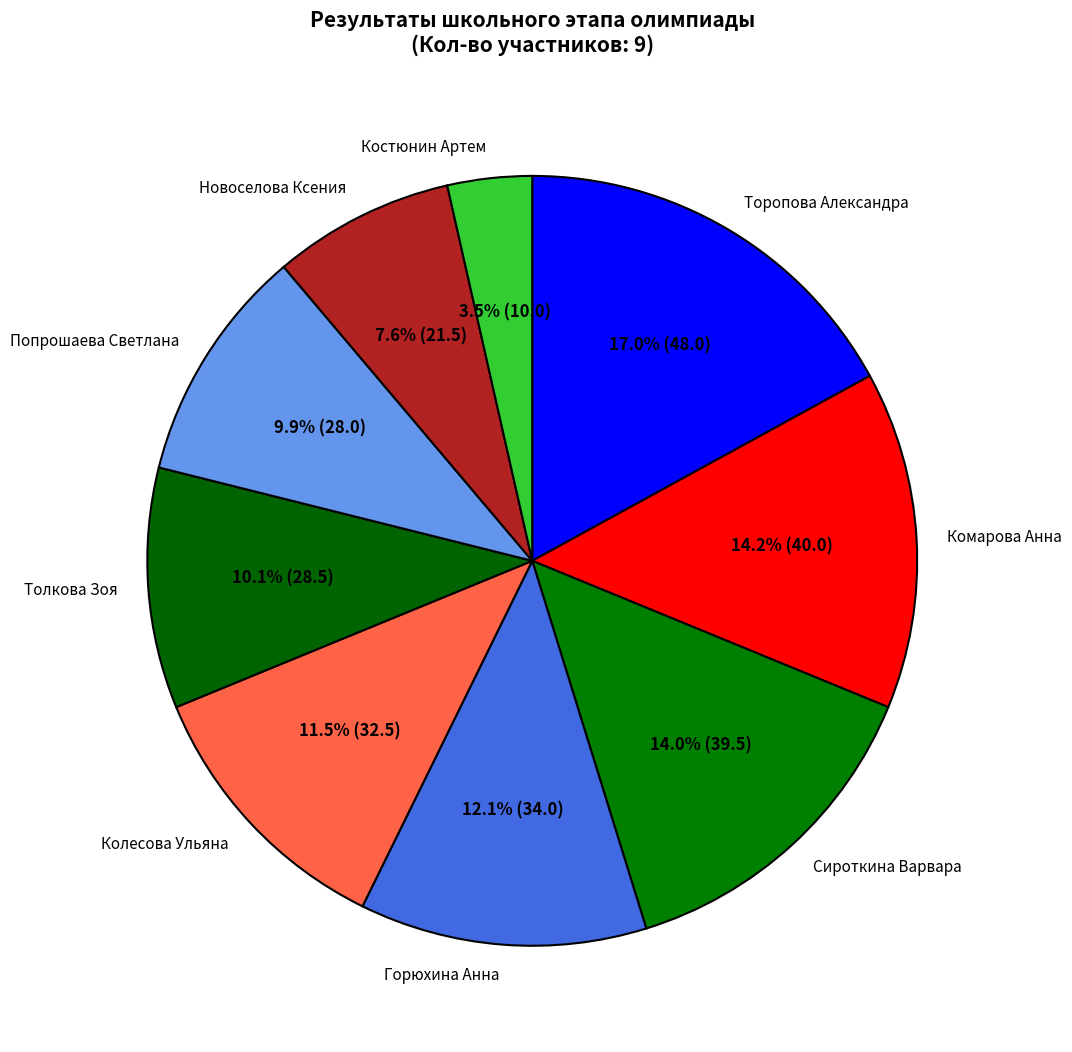

What percentage do Попрошаева Светлана and Толкова Зоя together represent?

20.0%